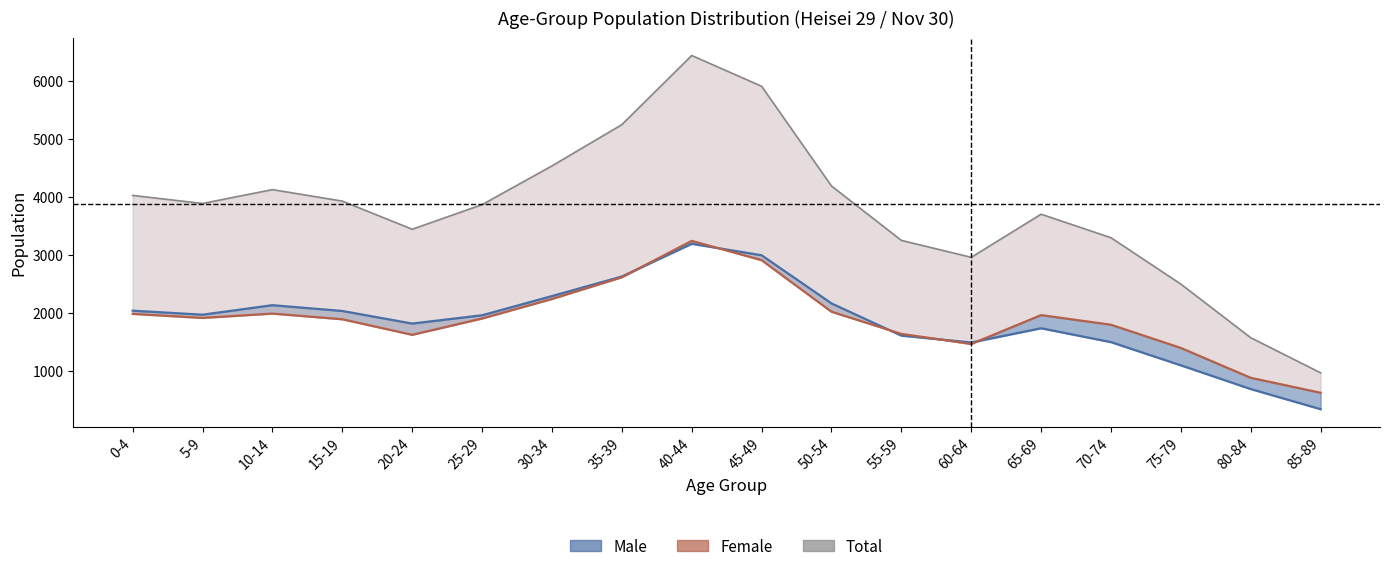

Where does the female series first go above 1917?

0-4